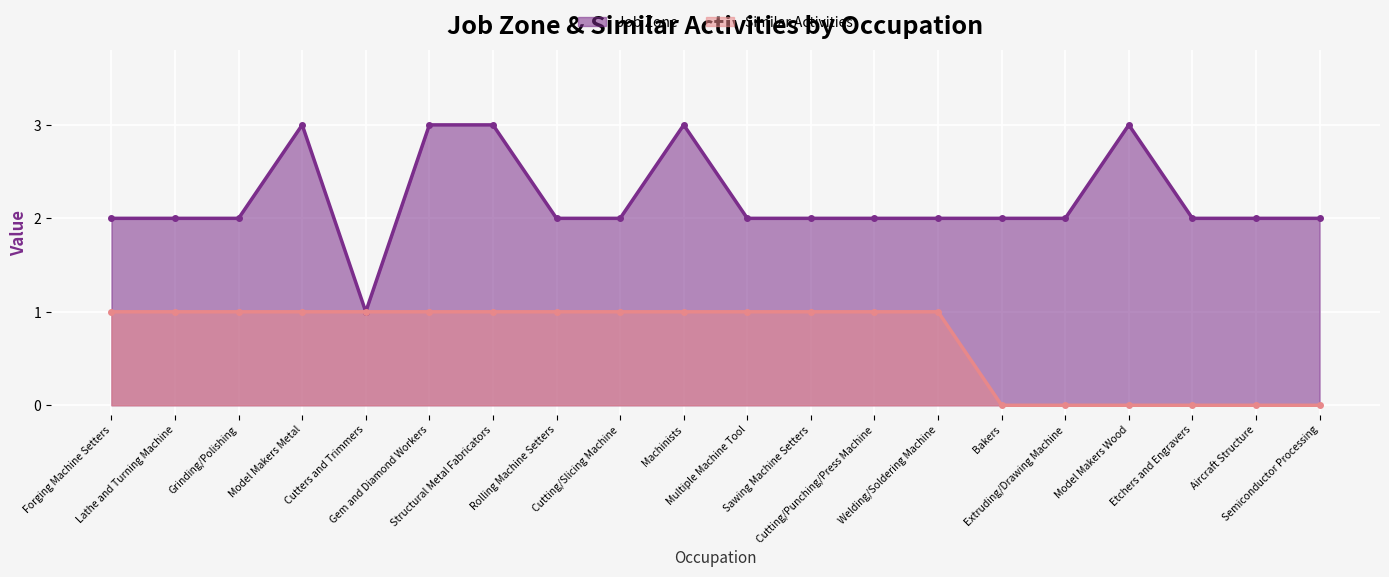

How many values in Similar Activities are above zero?

14